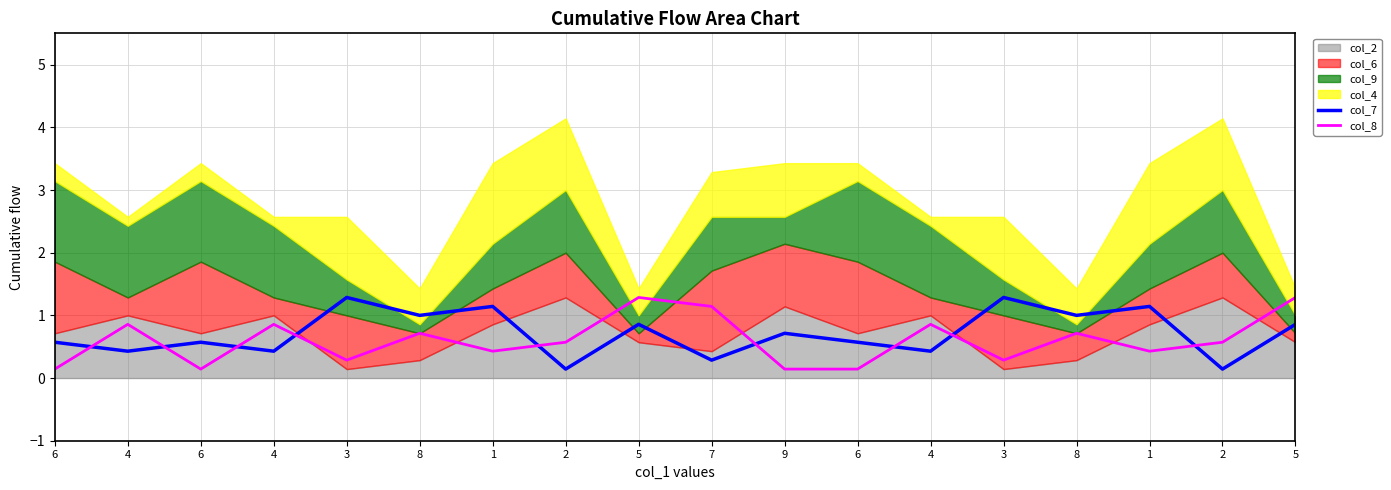

What is the label of the 2nd point from the left?

4